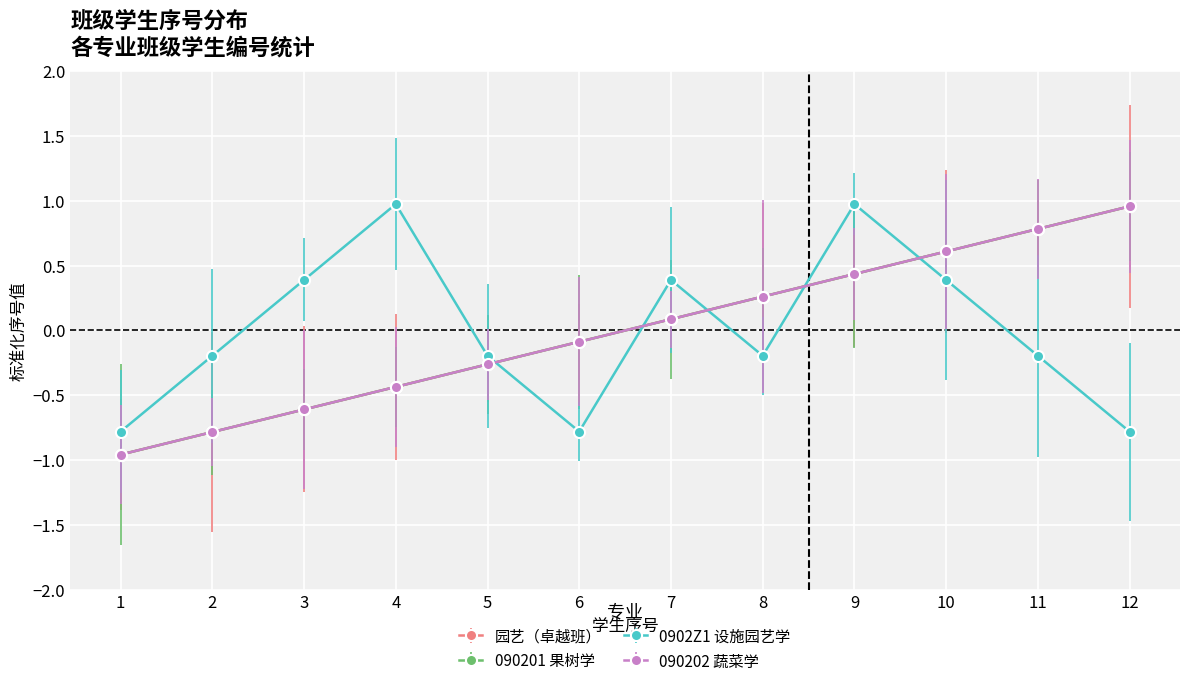

How many lines are shown in the chart?

4